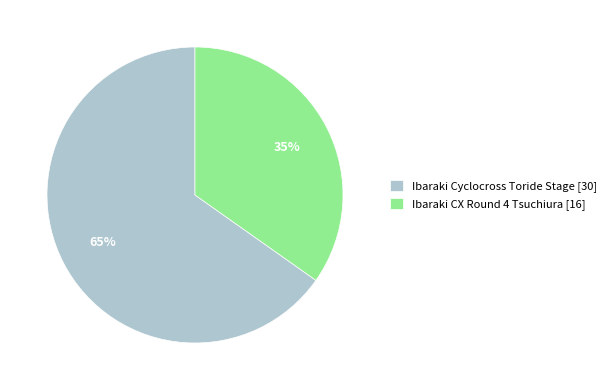

Is there a majority slice in this chart?

Yes